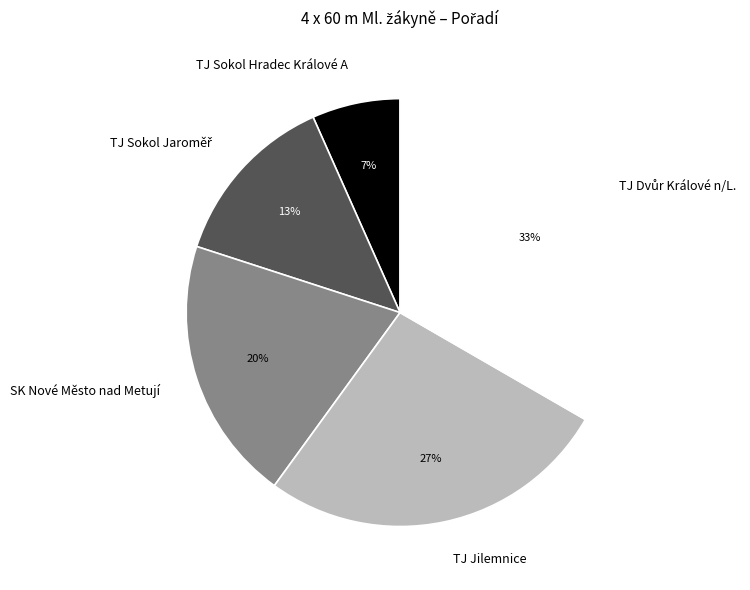

Which category has the smallest portion of the pie?

TJ Sokol Hradec Králové A